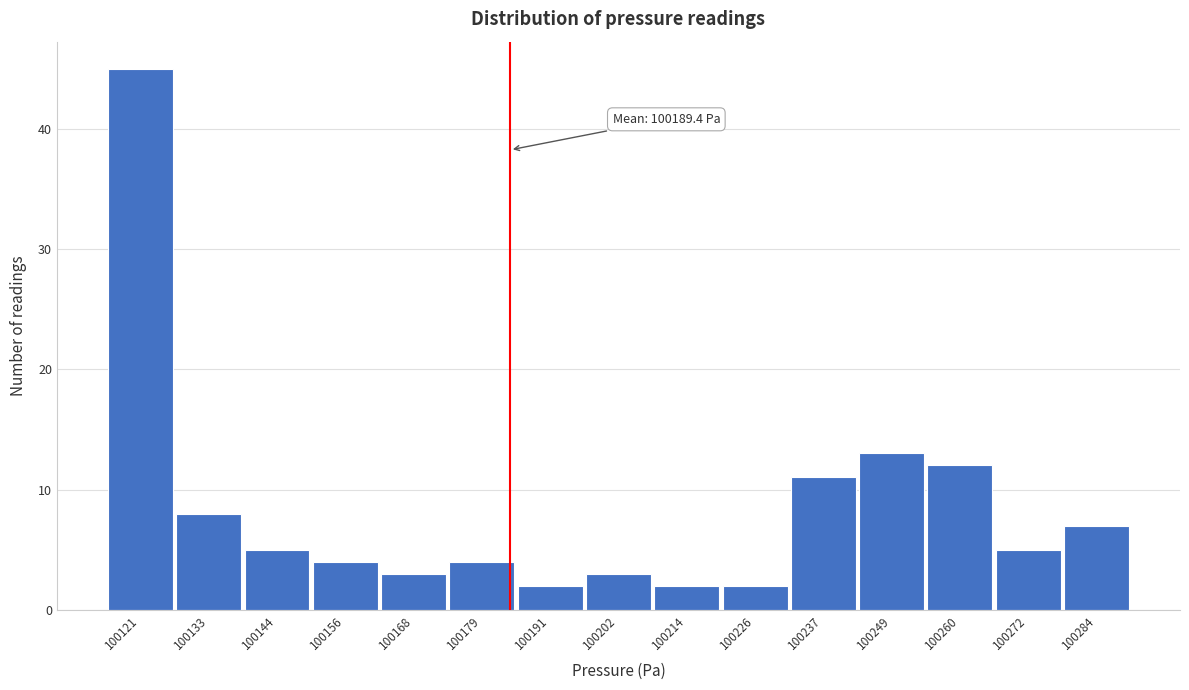

Reading left to right, extract all data points from this chart.

45	8	5	4	3	4	2	3	2	2	11	13	12	5	7